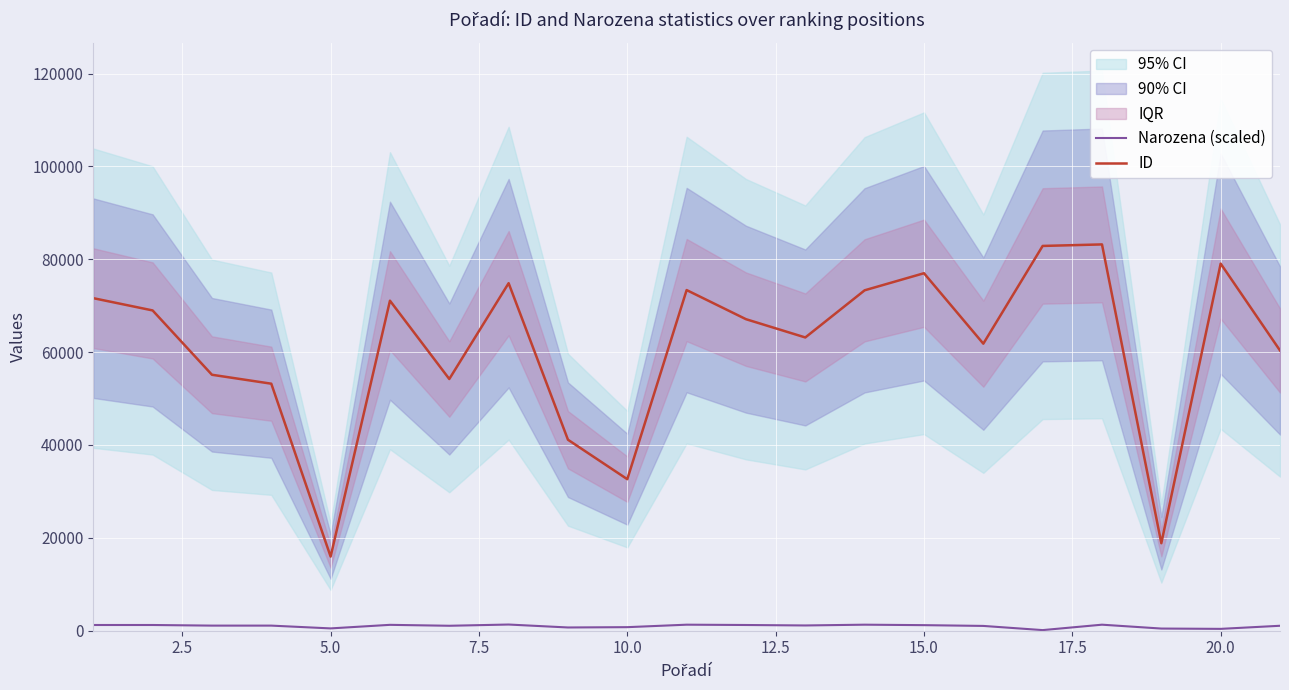

True or false: Narozena (scaled) and ID intersect in this chart.

False